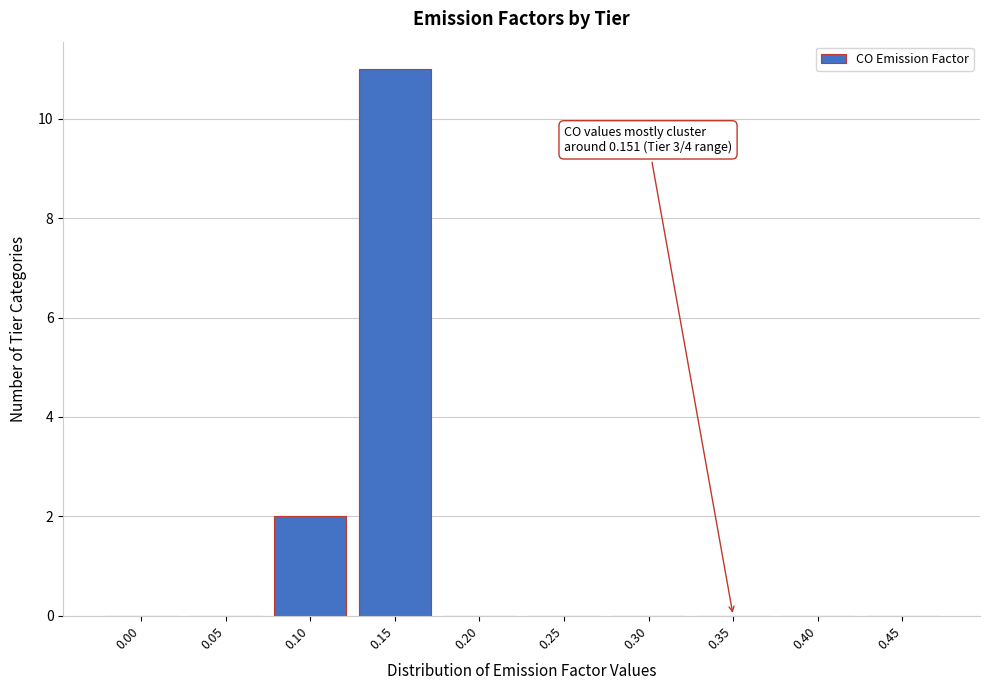

Reading left to right, what are all the values shown in this chart?

0.00=0	0.05=0	0.10=2	0.15=11	0.20=0	0.25=0	0.30=0	0.35=0	0.40=0	0.45=0